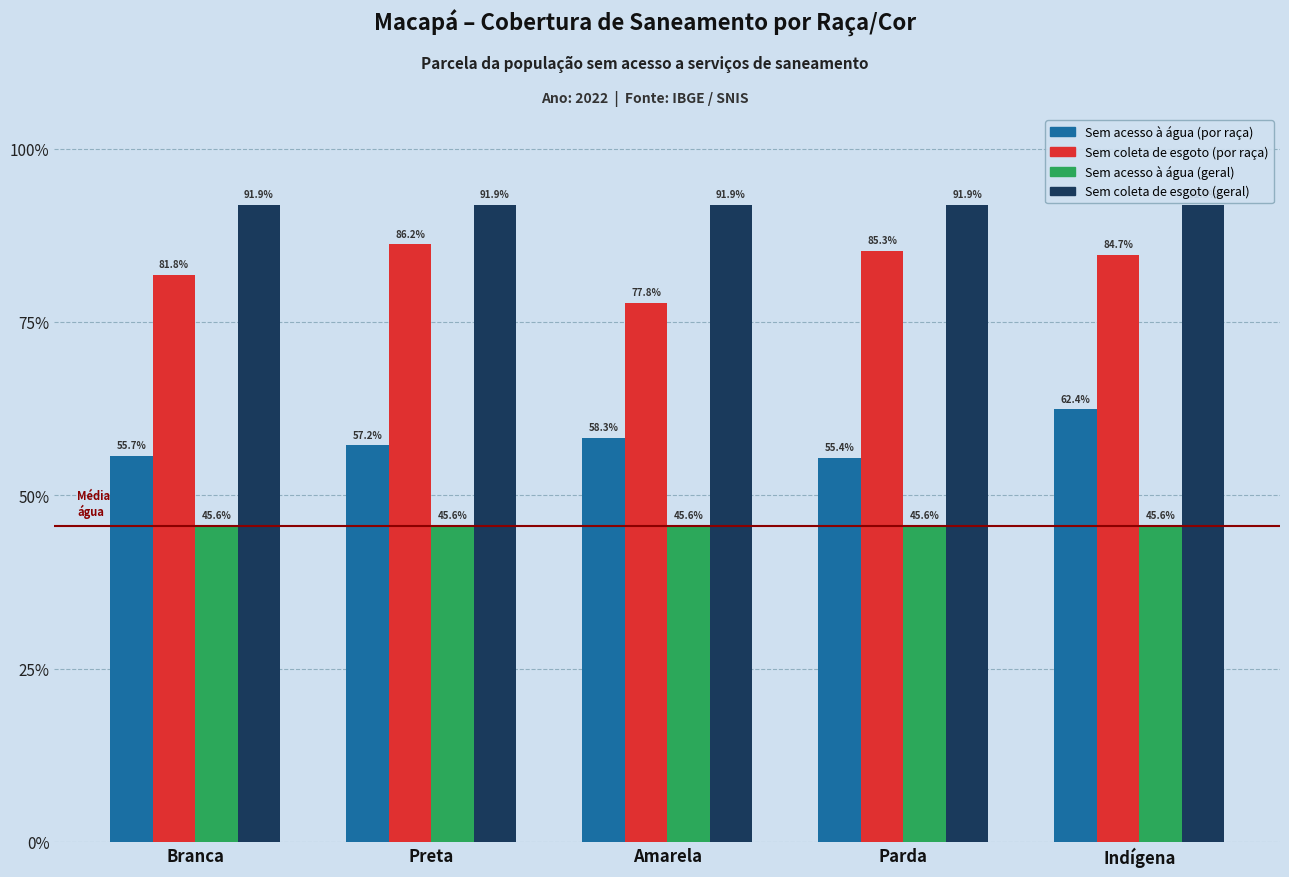

What are all the series names shown in the legend?

Sem acesso à água (por raça), Sem coleta de esgoto (por raça), Sem acesso à água (geral), Sem coleta de esgoto (geral)